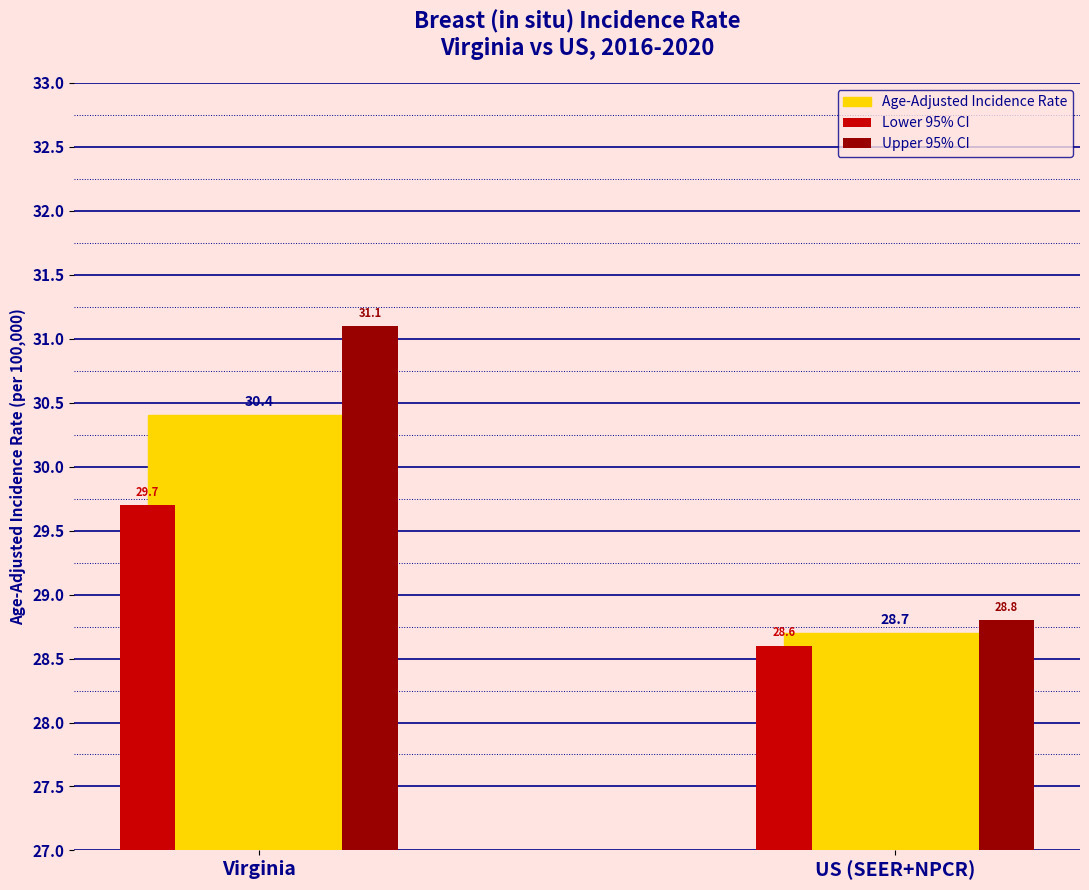

At how many categories does at least one series exceed 29?

1